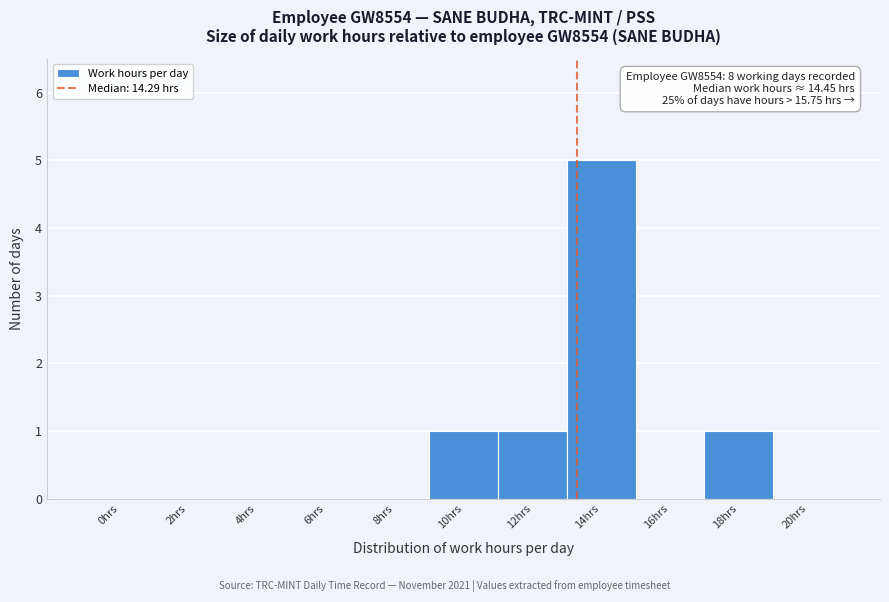

Reading right to left, transcribe all the data shown in this chart.

20hrs=0	18hrs=1	16hrs=0	14hrs=5	12hrs=1	10hrs=1	8hrs=0	6hrs=0	4hrs=0	2hrs=0	0hrs=0